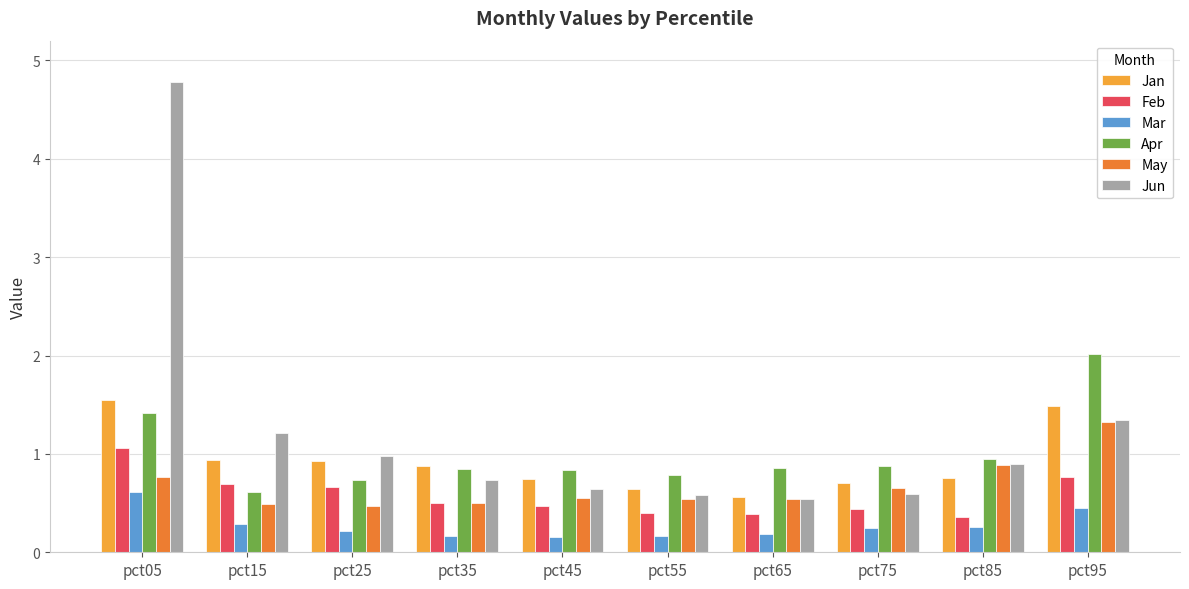

True or false: May has a value of 0.5 at pct95.

False